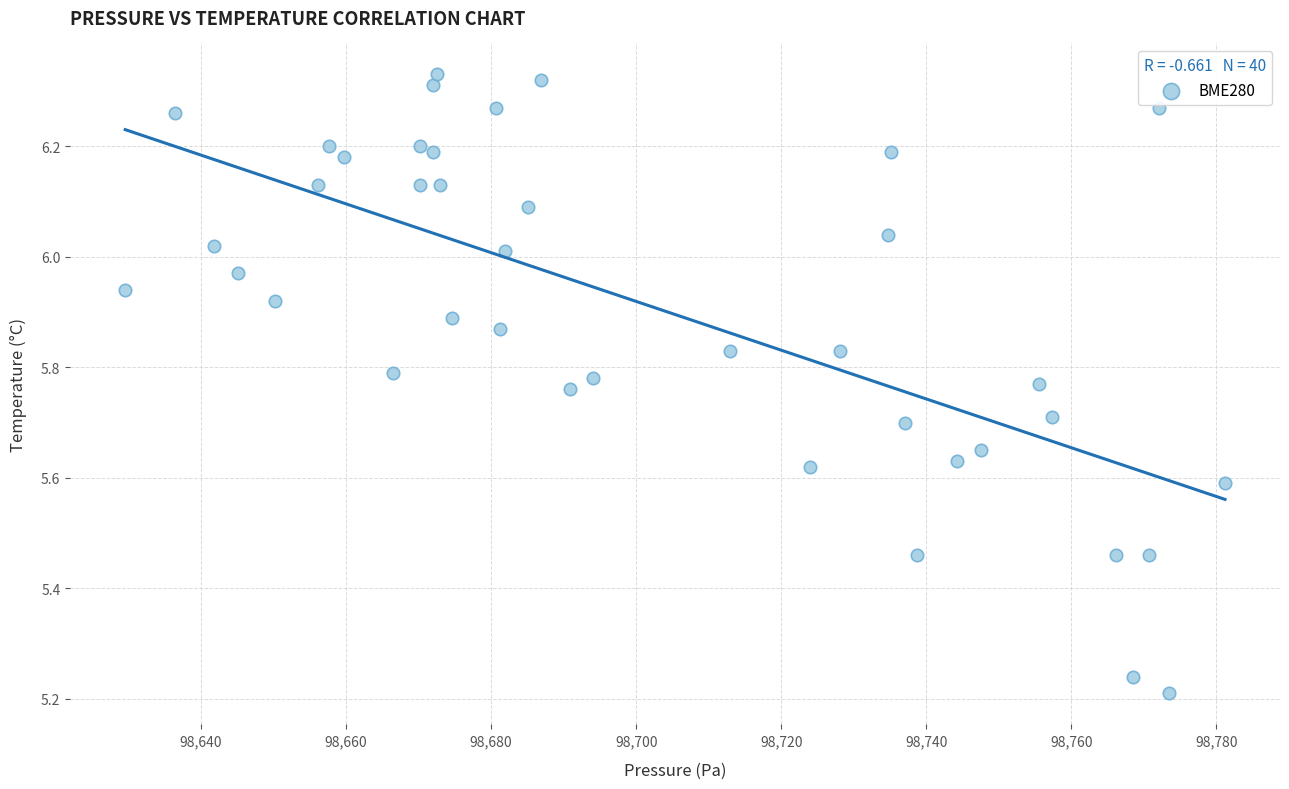

What is the range of Y values (max minus min)?

1.1